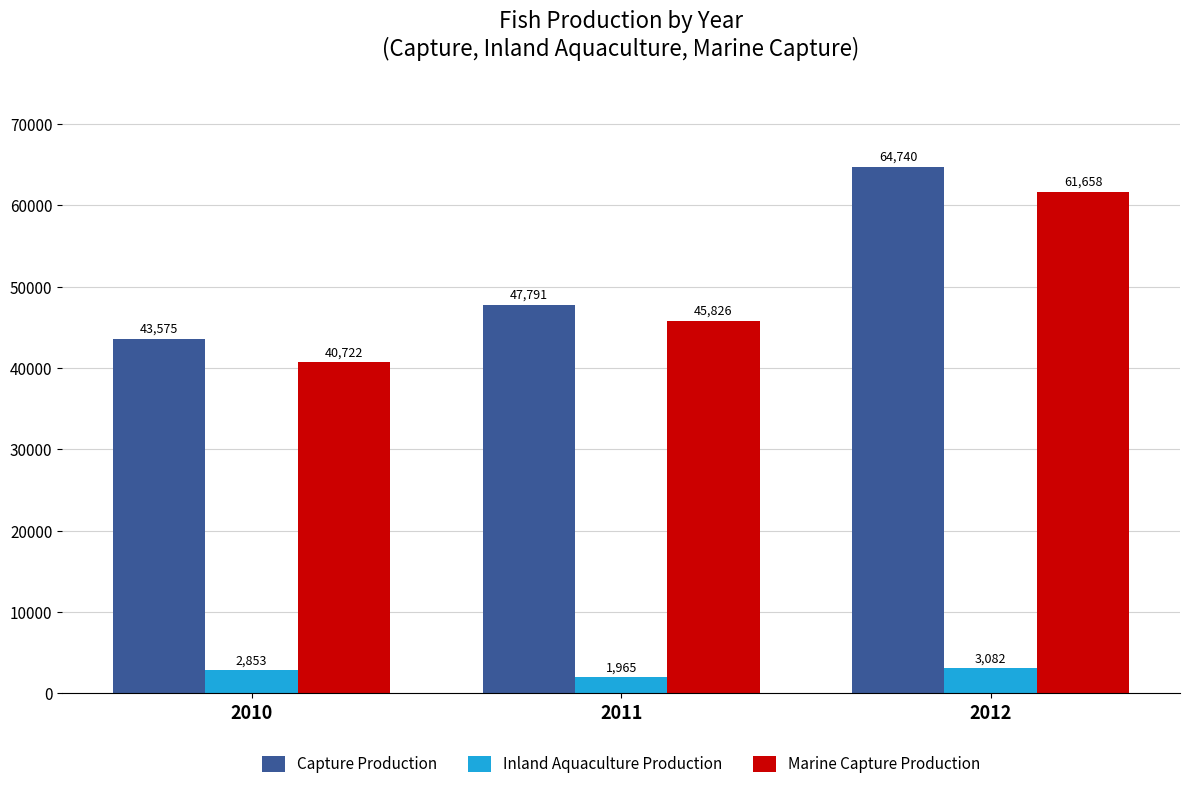

What are all the series names shown in the legend?

Capture Production, Inland Aquaculture Production, Marine Capture Production